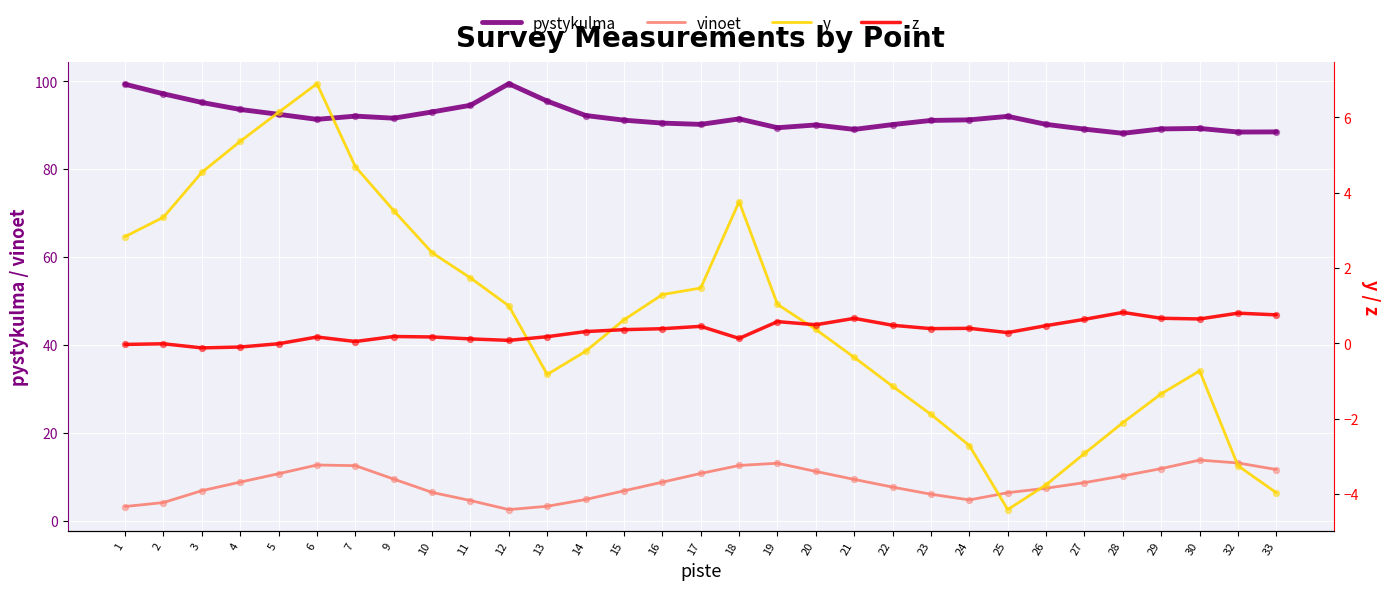

What are all the series names shown in the legend?

pystykulma, vinoet, y, z